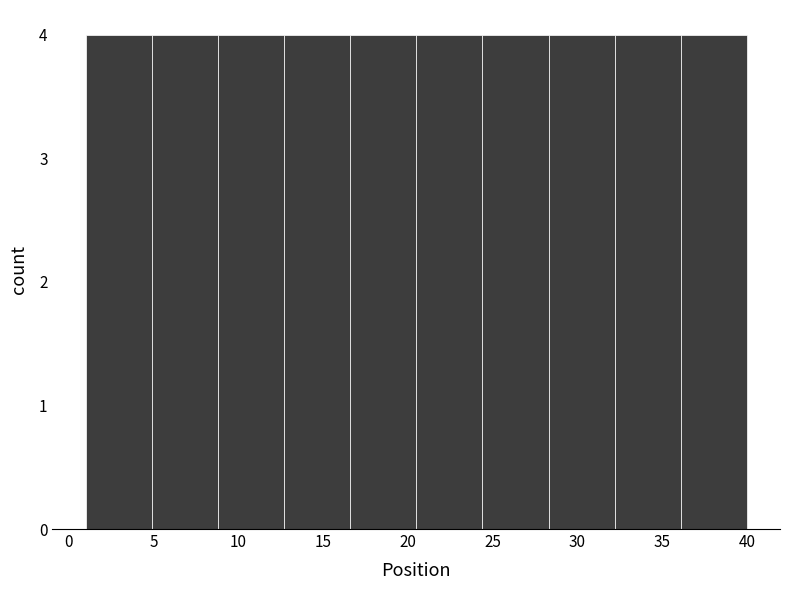

How tall is the bar that spans 1.0 to 4.9 on the x-axis? Neither the bar edges nor the heights are printed on the chart, so give them approximately, as read against the axes.

4